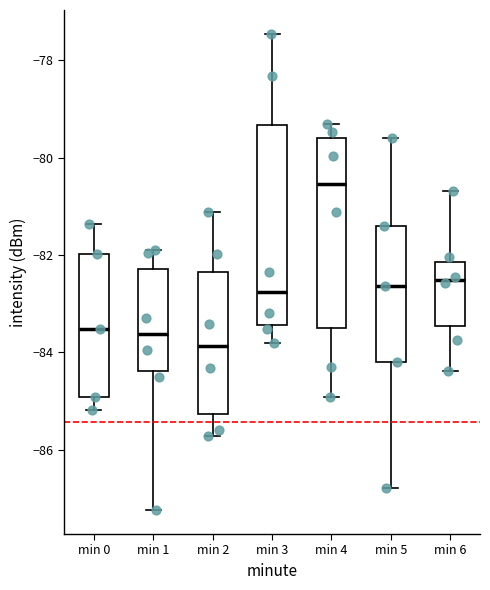

Where does the upper whisker of the box for min 3 end on the y-axis? The values are not printed on the chart, so give them approximately, as read against the axis.

-77.4